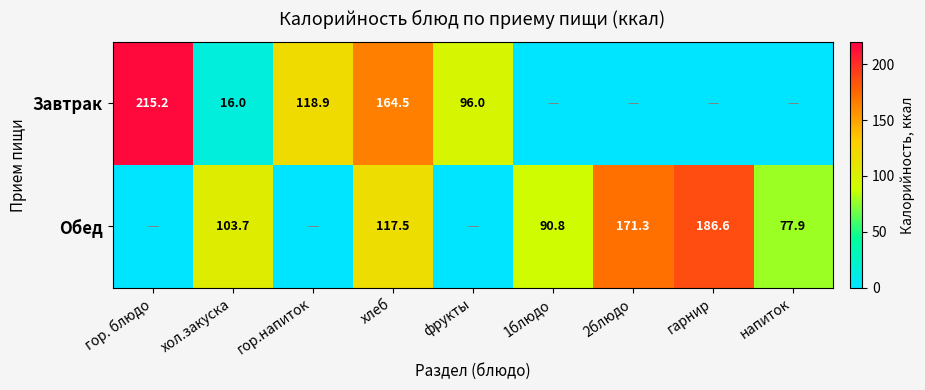

What is the sum of the Обед values at 1блюдо and хол.закуска?

194.5